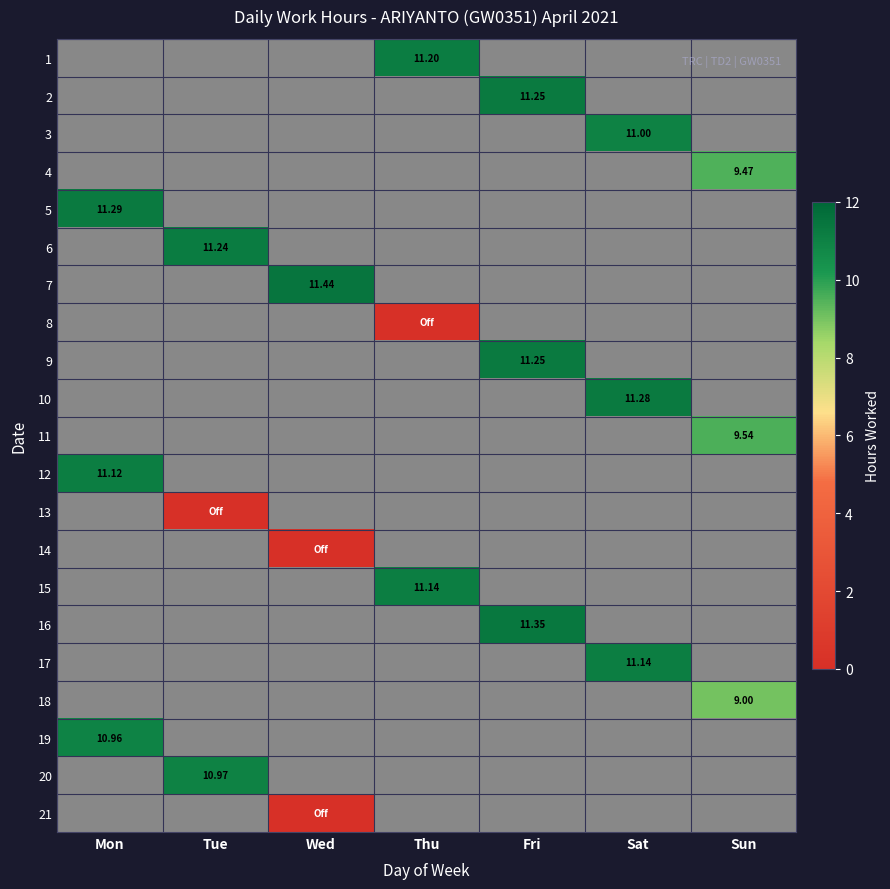

Which has a higher value, Tue or Fri?

Fri